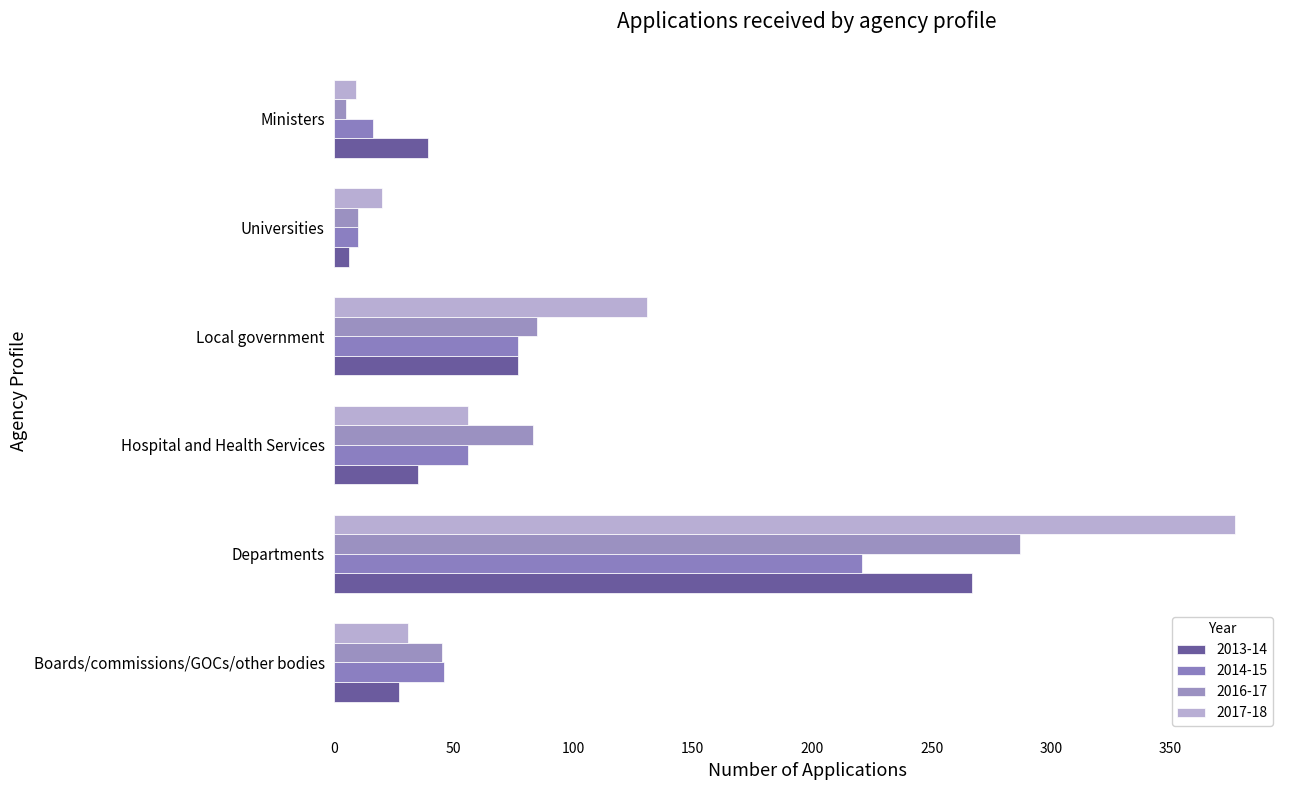

How many series are shown in this chart?

4